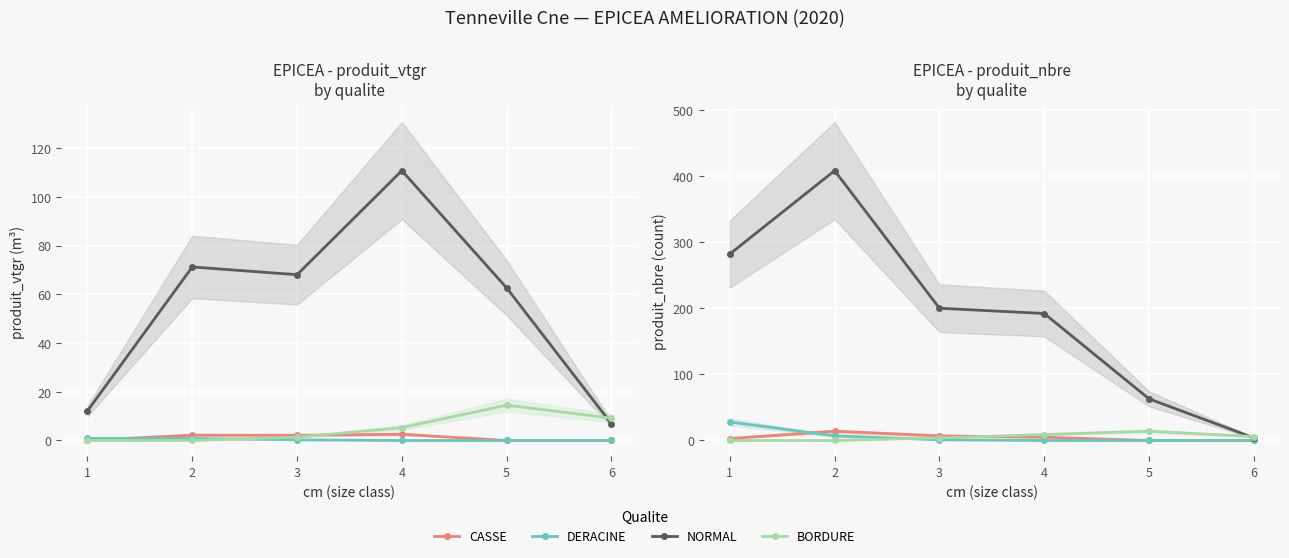

True or false: BORDURE and DERACINE intersect in this chart.

True